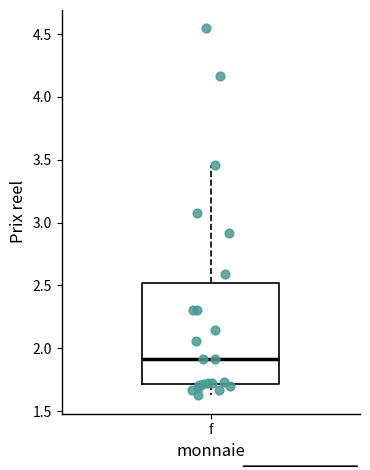

Where does the lower whisker of the box for f end on the y-axis? The values are not printed on the chart, so give them approximately, as read against the axis.

1.65